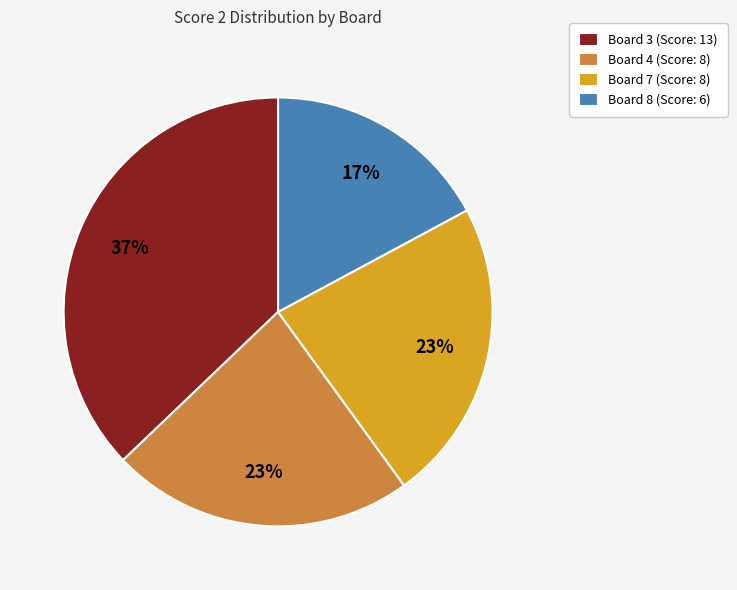

To the nearest percent, what is the difference between the largest and smallest slice percentages?

20%